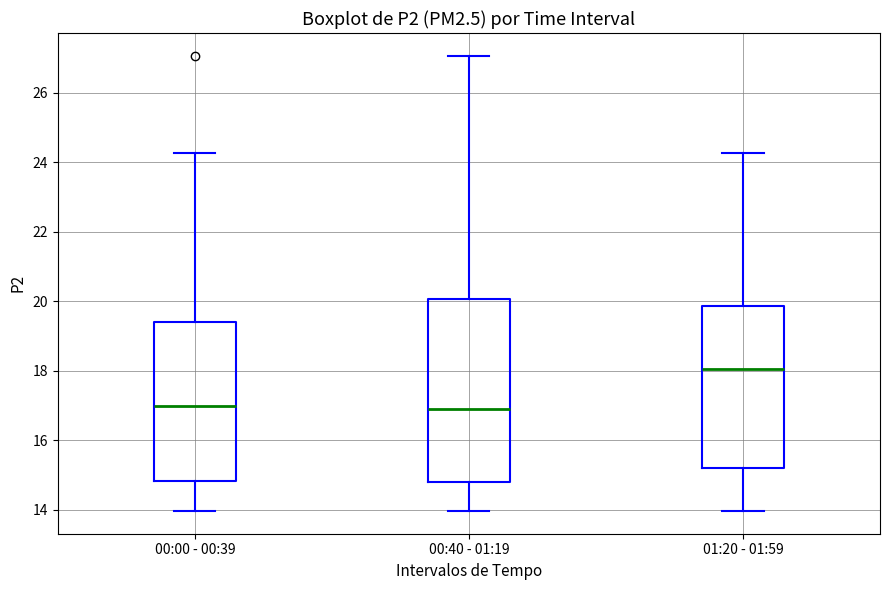

Which box is the tallest, from its lower edge to its upper edge?

00:40 - 01:19